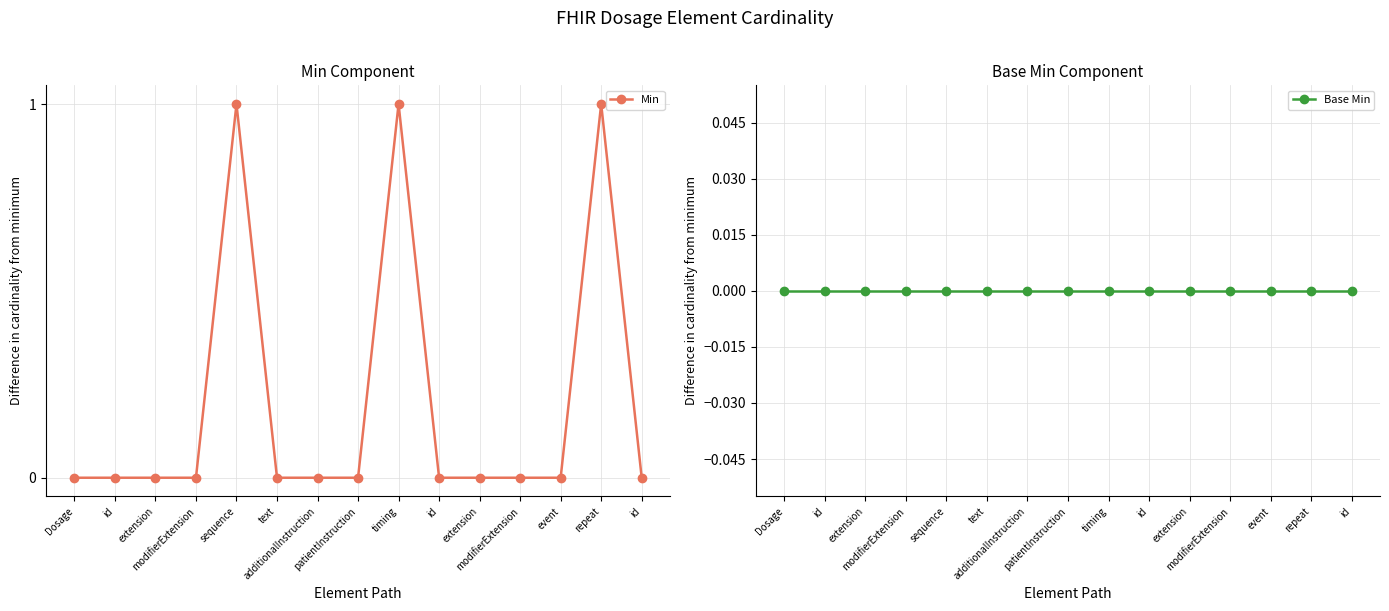

What is the label of the 7th point from the left?

additionalInstruction